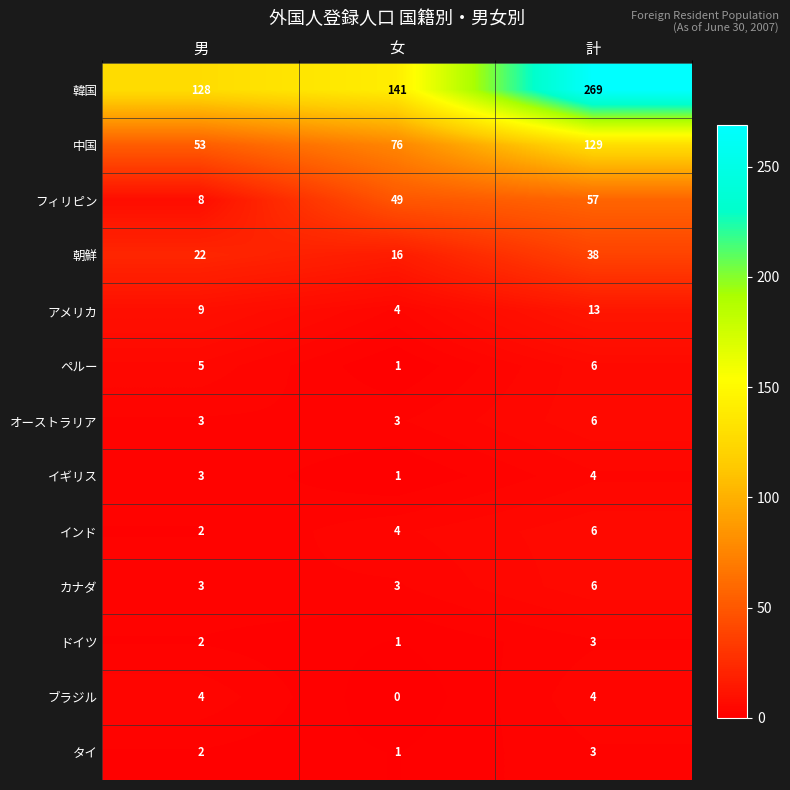

Is it true that カナダ equals 3 at 女?

True